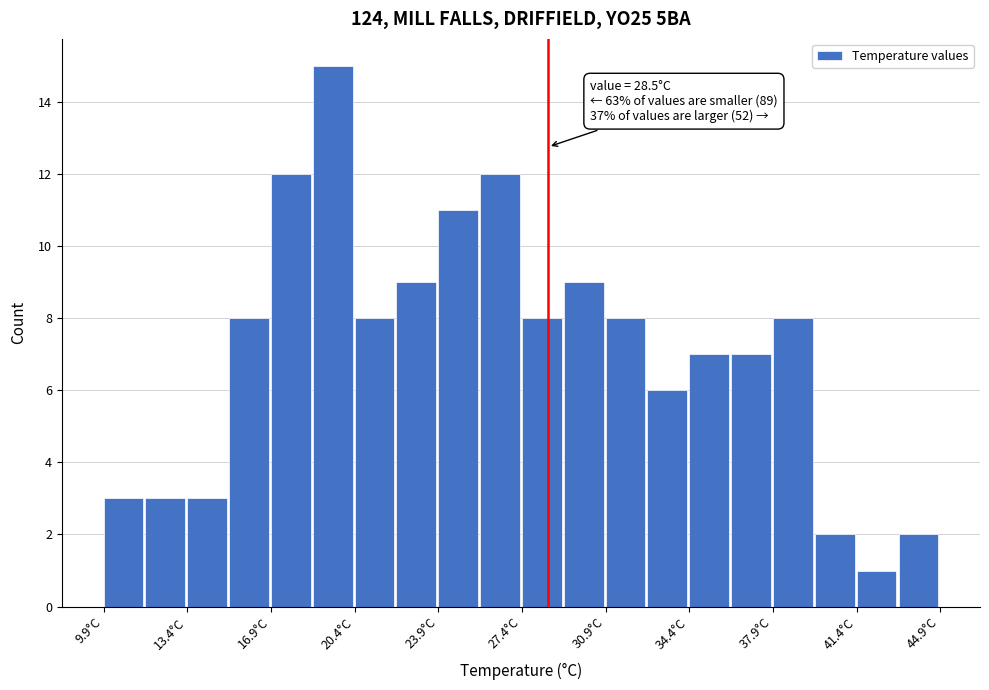

Read against the x-axis, roughly where is the centre of the tallest bar?

19.5